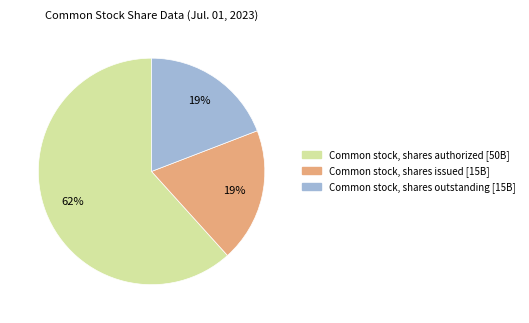

To the nearest percent, what is the average slice percentage?

33%